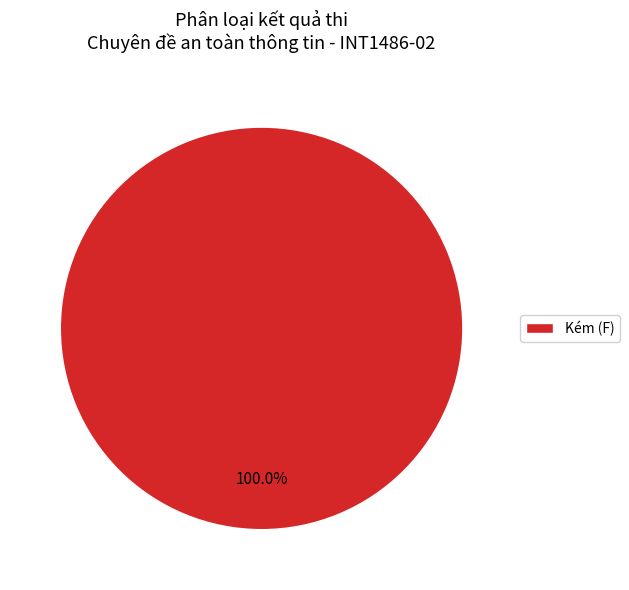

How many slices are in this pie chart?

1